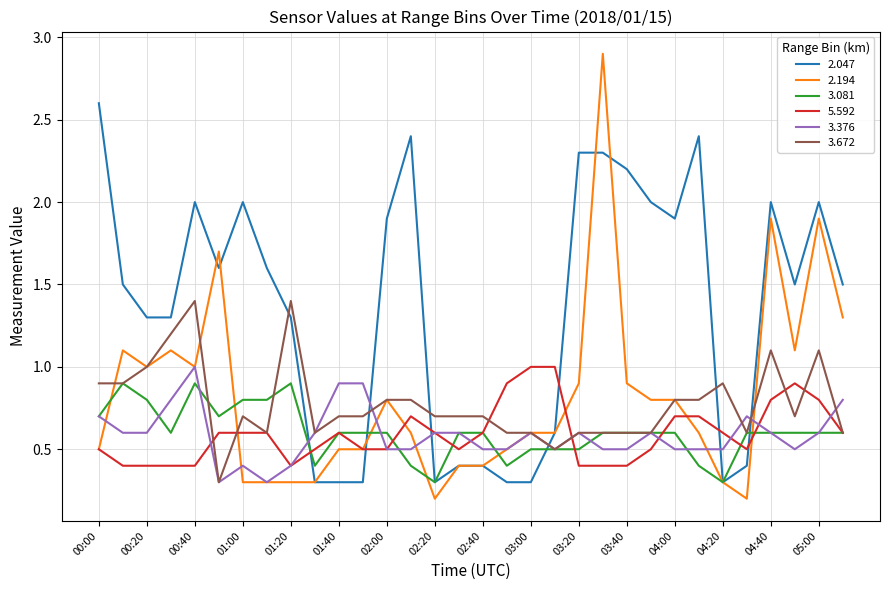

True or false: 2.047 and 5.592 intersect in this chart.

True